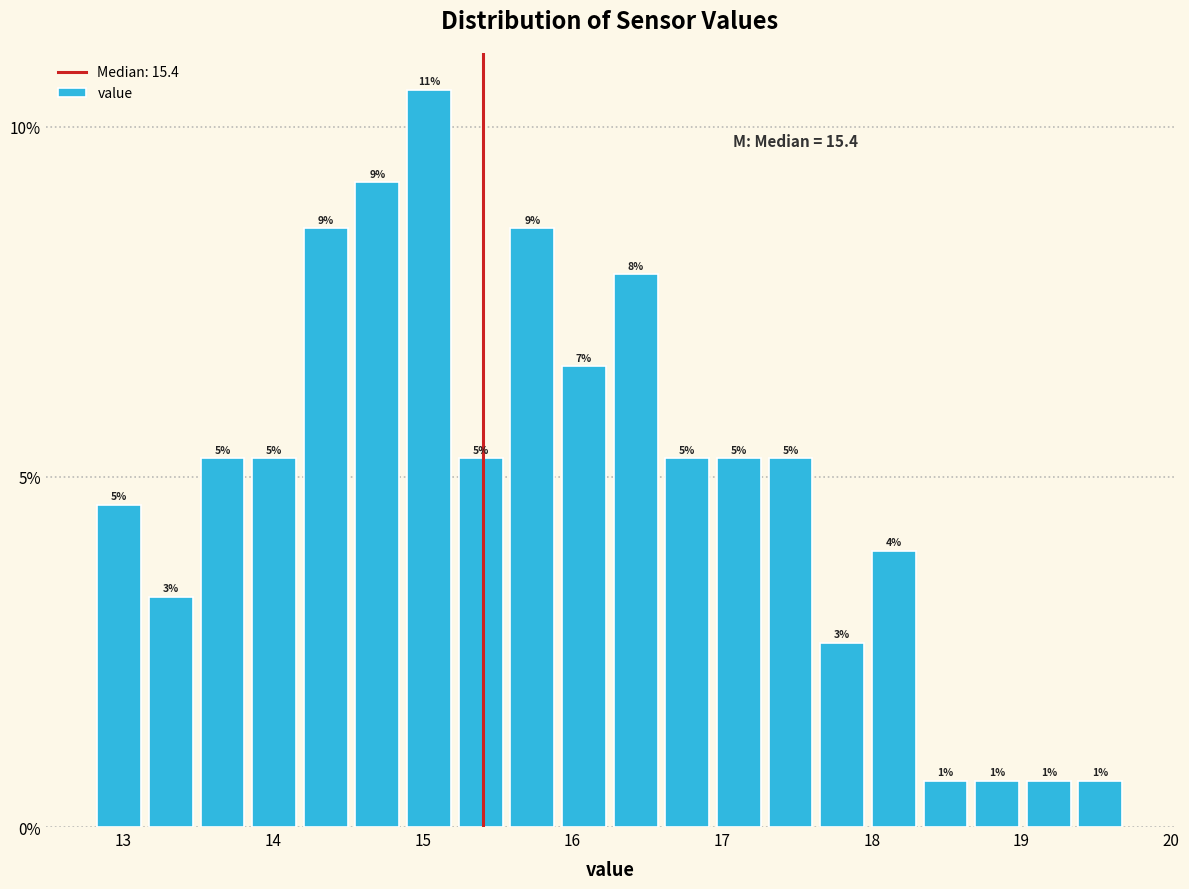

Around what value on the x-axis is the tallest bar? Give the approximate position of its centre, as read against the axis.

15.0